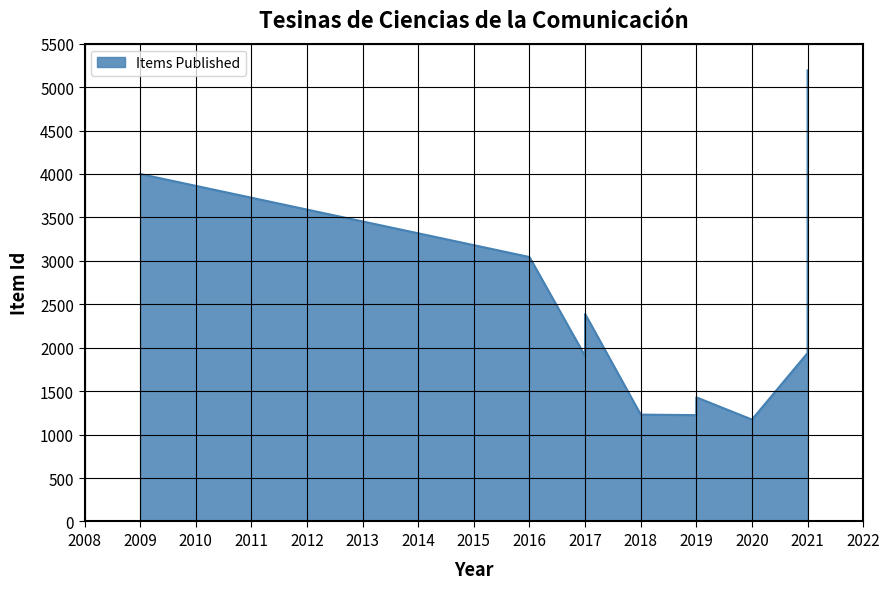

True or false: there are more than 2 points higher than both neighbors.

False